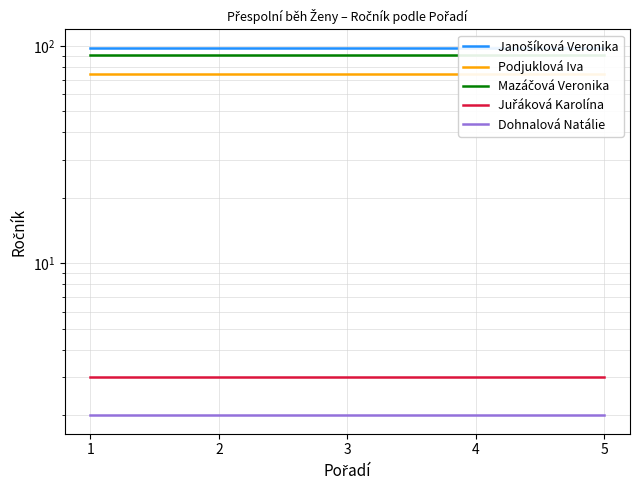

Is this an area chart (filled region under the line)?

No